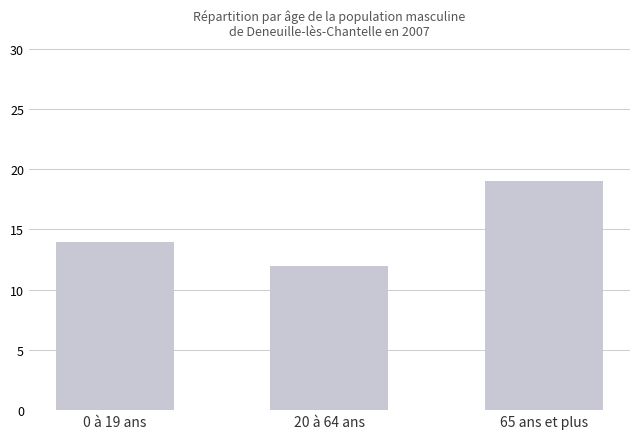

Are the bars horizontal?

No